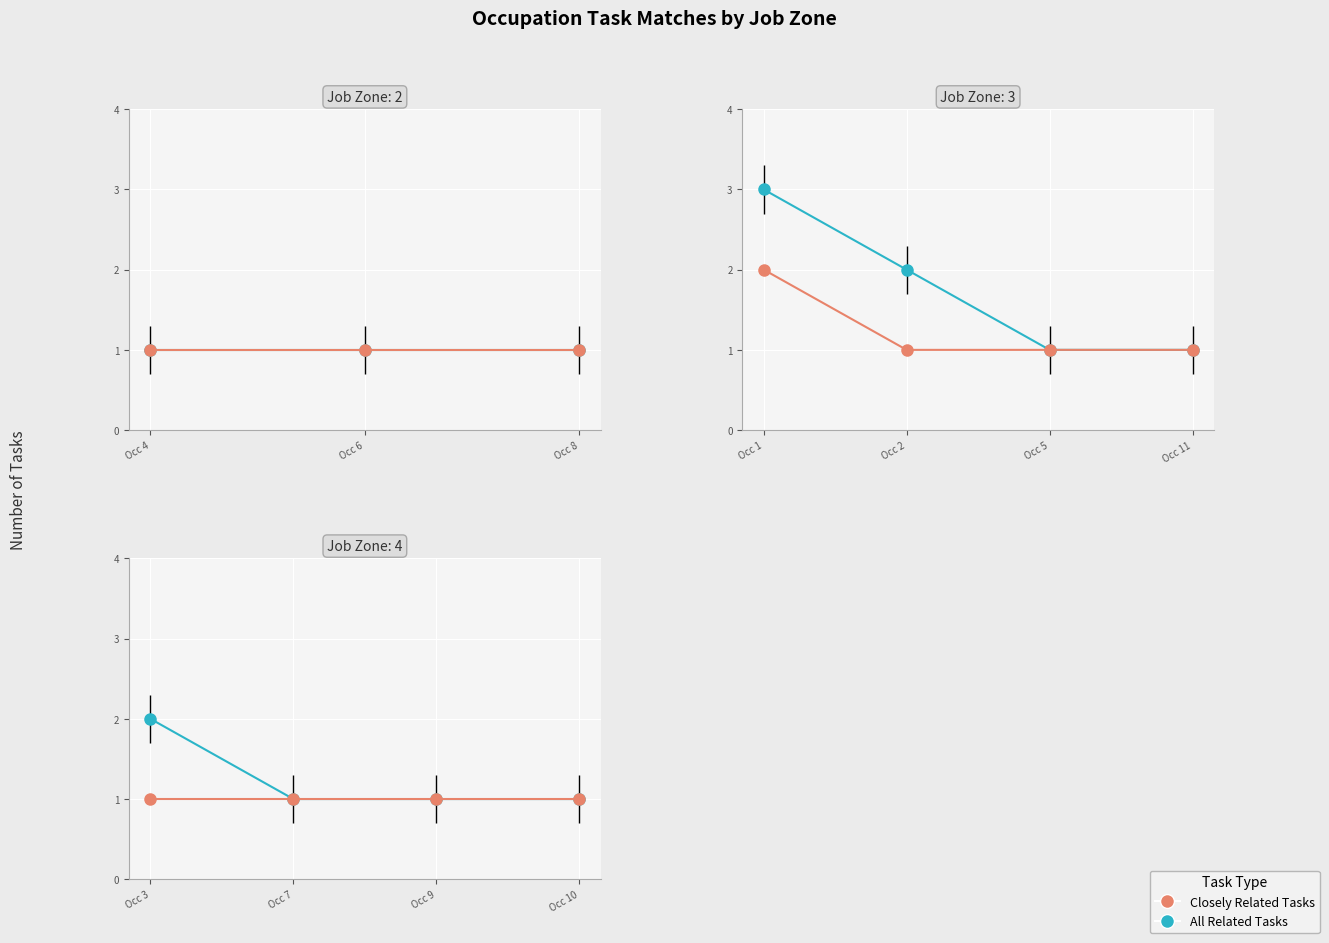

Is this an area chart (filled region under the line)?

No